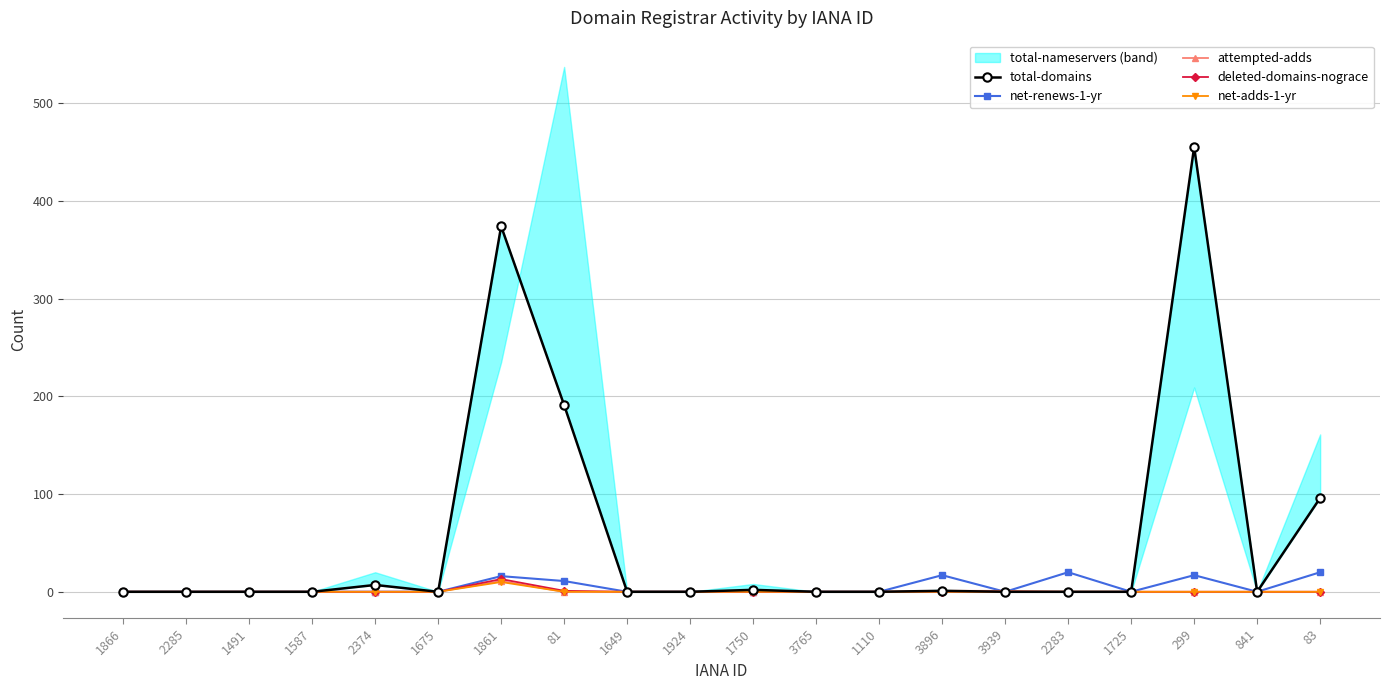

The value of net-renews-1-yr at 1866 is 0. True or false?

True